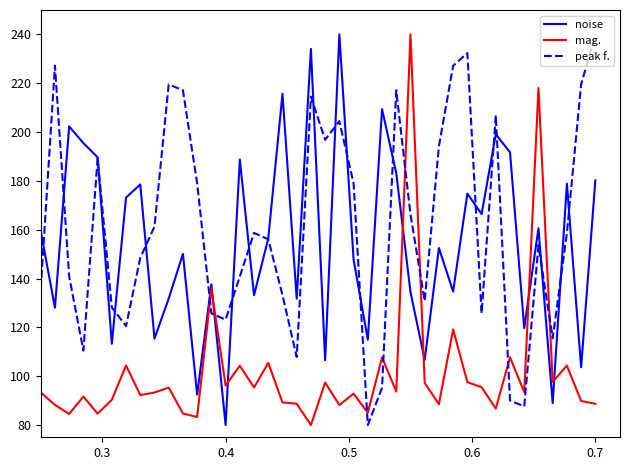

What is the greatest value displayed?

240.0